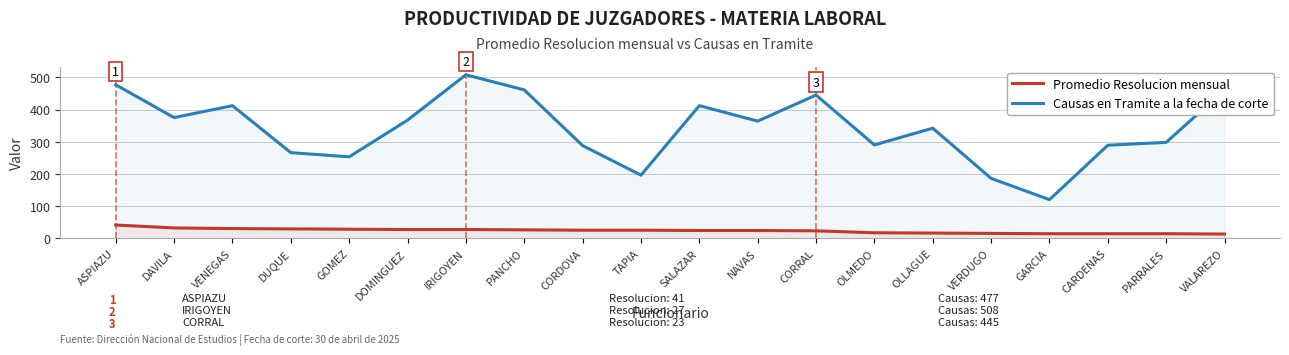

What is the value of the Causas en Tramite a la fecha de corte point at the 15th from the left?

342